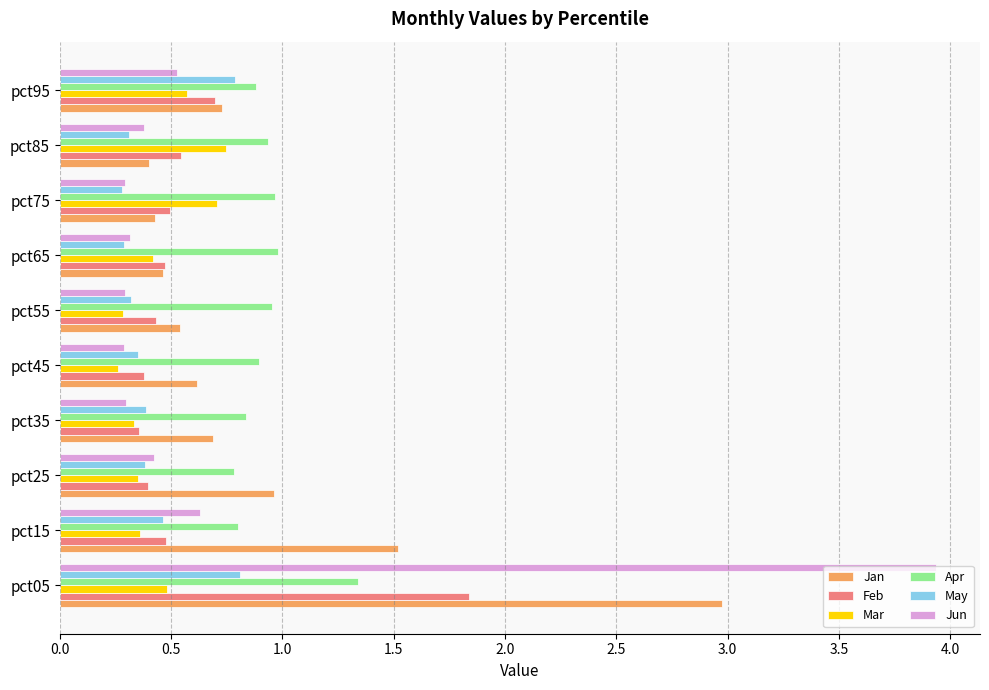

What is the sum of all May values?

4.4